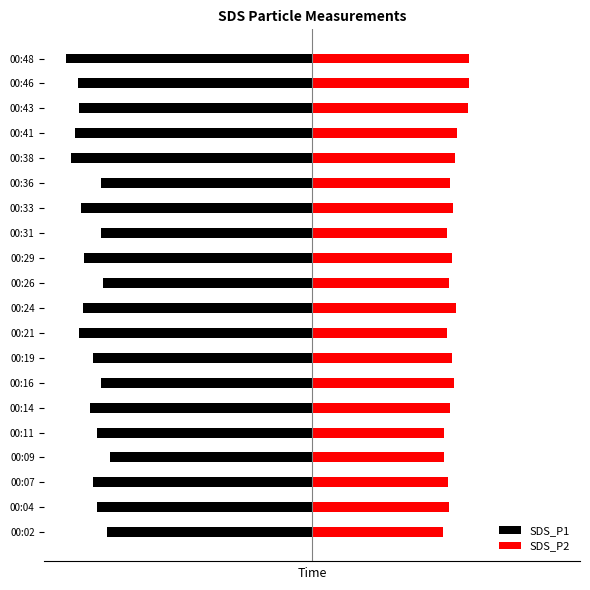

The SDS_P1 series shows -20.4 at 00:07. True or false?

True